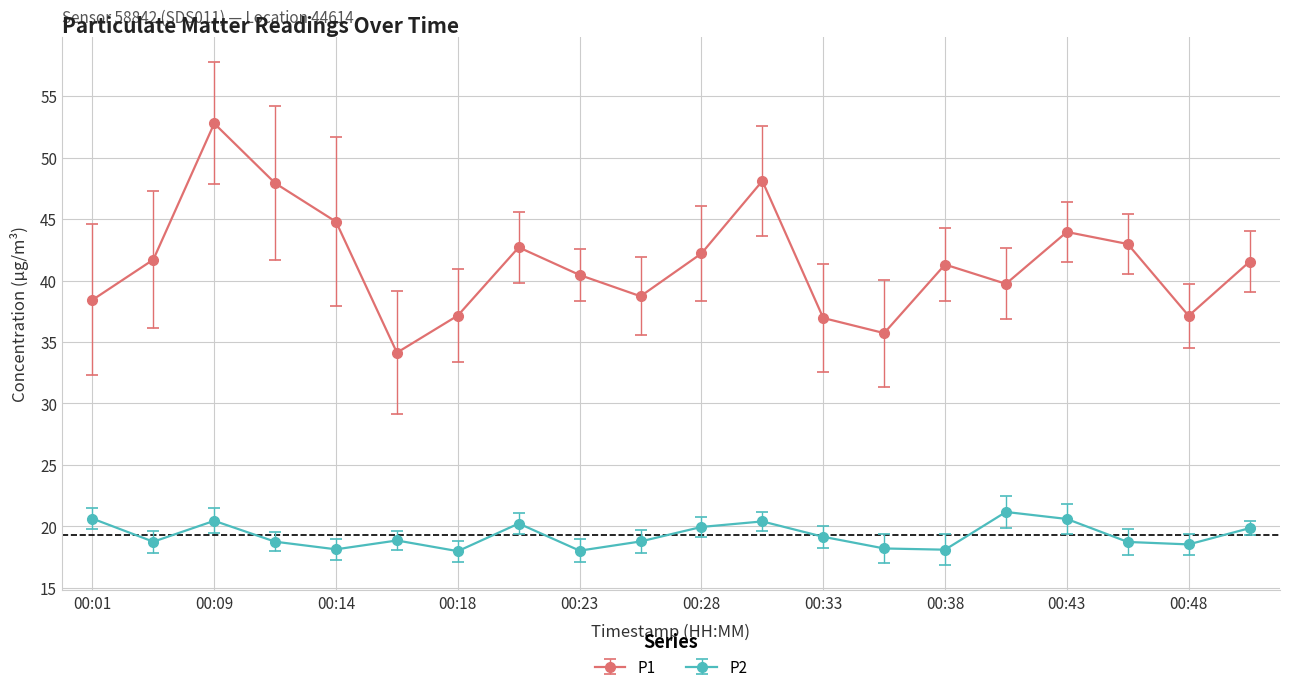

What is the value of the P2 point at the 5th from the left?

18.1